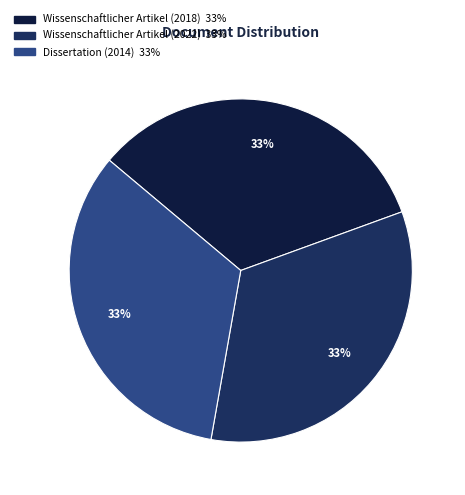

How many segments does this pie chart have?

3